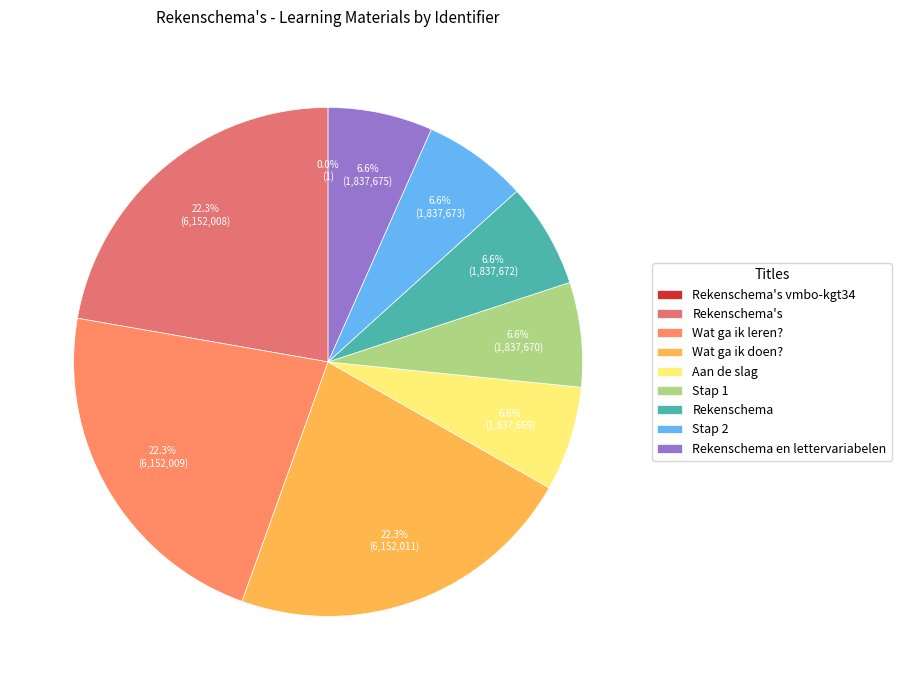

How many slices are in this pie chart?

9